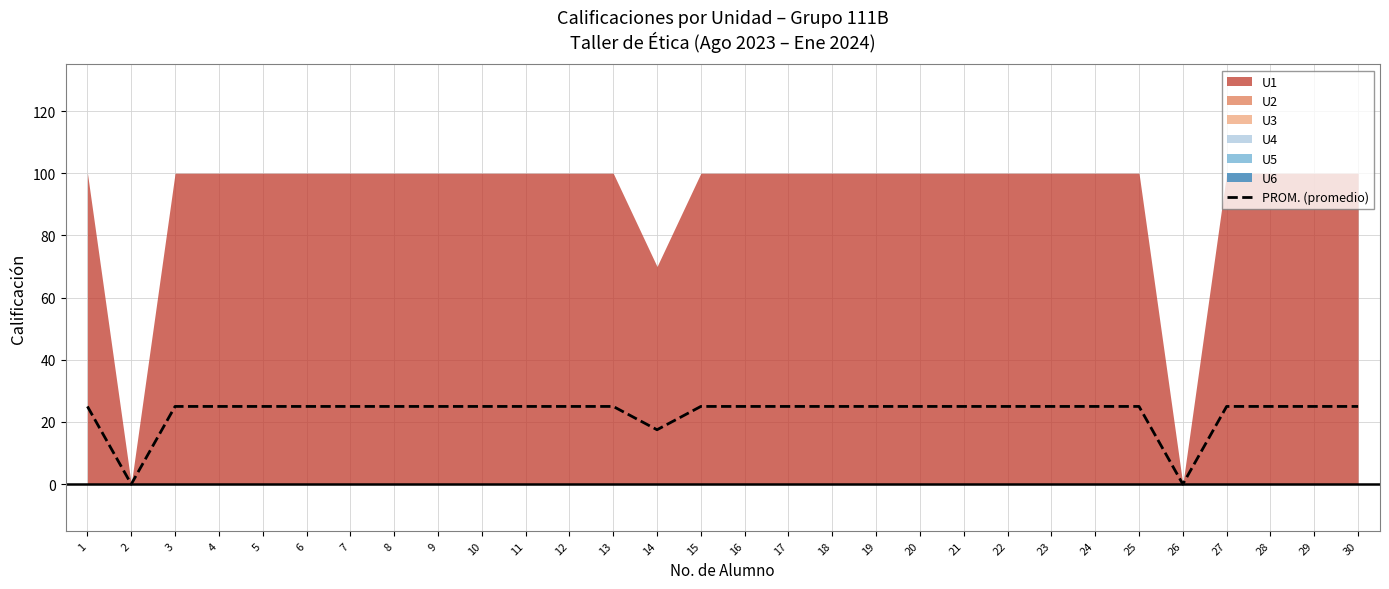

Reading right to left, extract all data points from this chart.

30=25.0	29=25.0	28=25.0	27=25.0	26=0.0	25=25.0	24=25.0	23=25.0	22=25.0	21=25.0	20=25.0	19=25.0	18=25.0	17=25.0	16=25.0	15=25.0	14=17.5	13=25.0	12=25.0	11=25.0	10=25.0	9=25.0	8=25.0	7=25.0	6=25.0	5=25.0	4=25.0	3=25.0	2=0.0	1=25.0